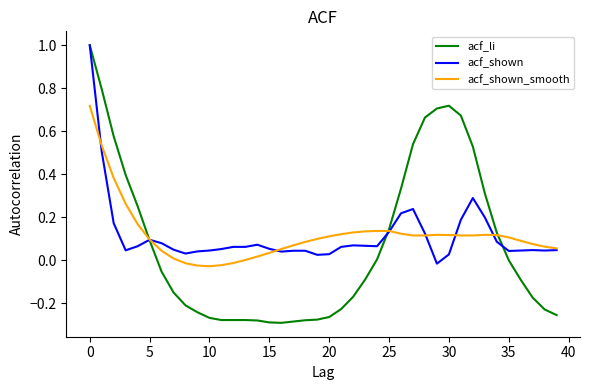

Which series has the widest spread of values?

acf_li